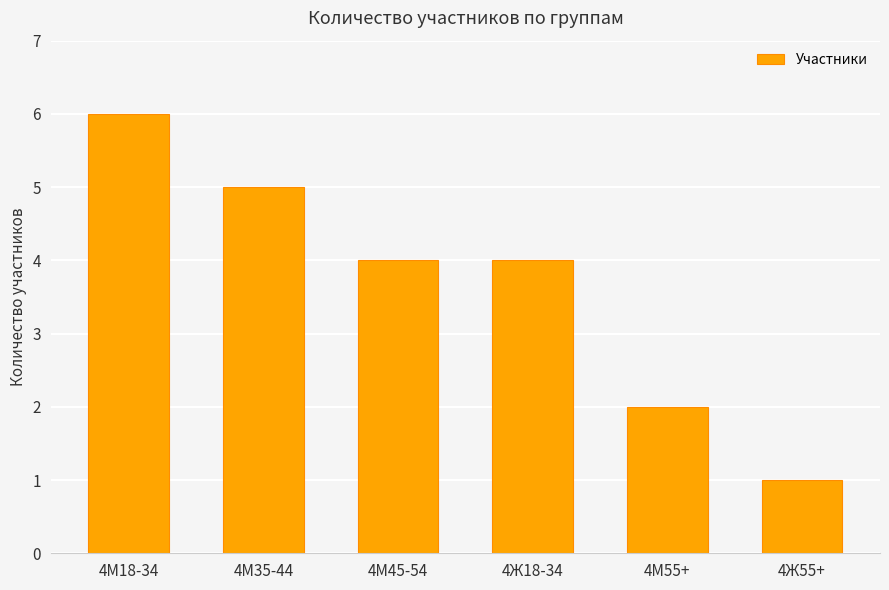

True or false: the data shows 4 at 4Ж18-34.

True